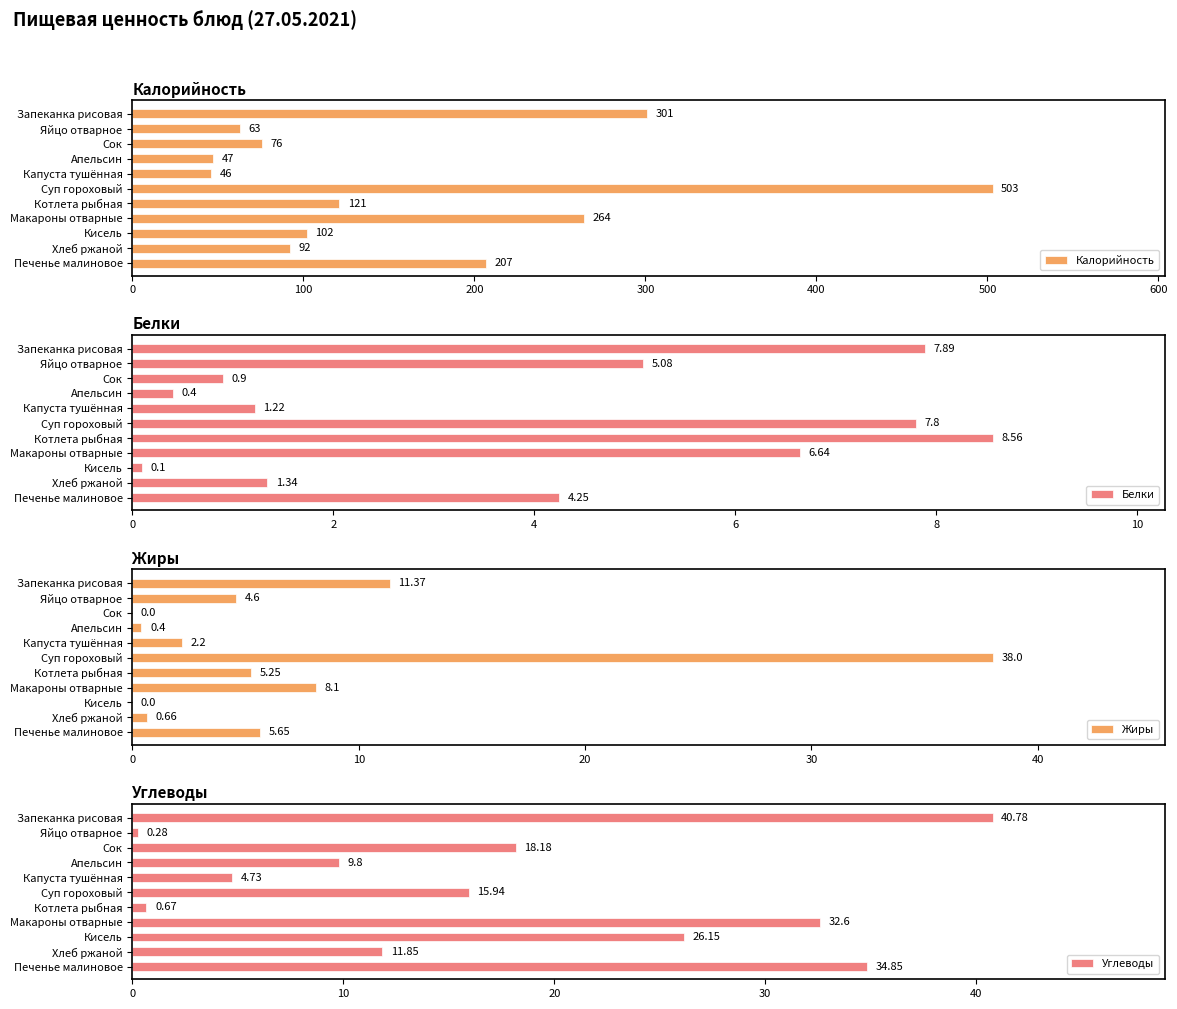

What is the sum of the Белки values at Суп гороховый and Макароны отварные?

14.4